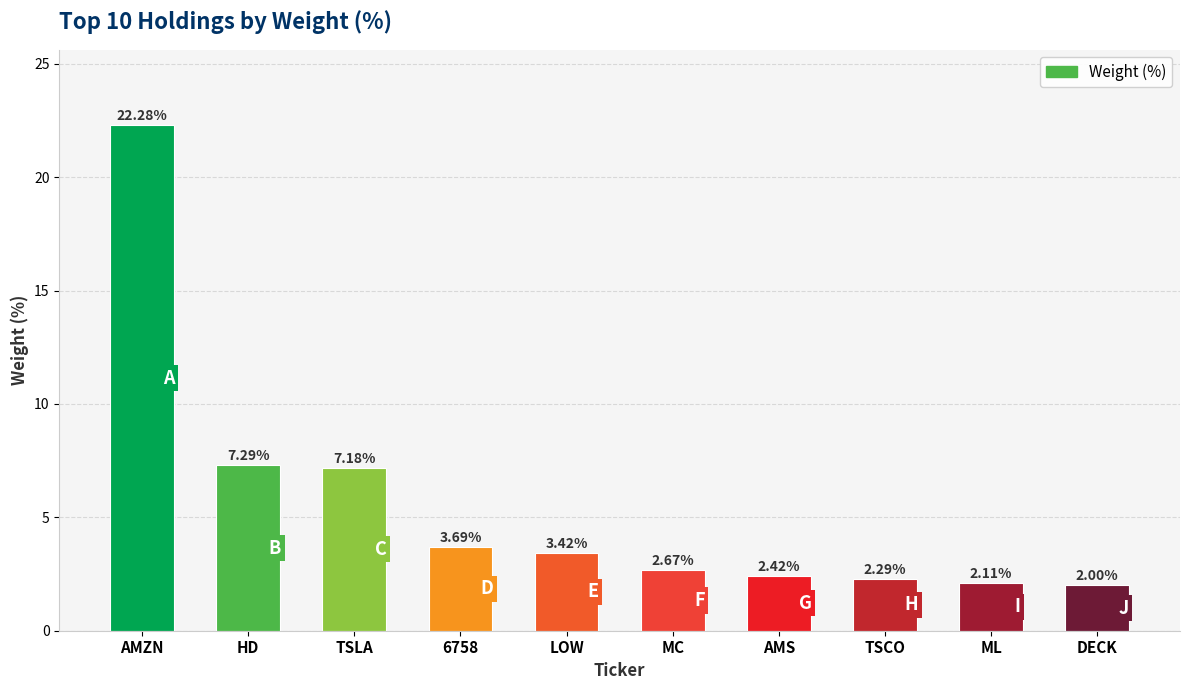

What is the change in value from LOW to AMS?

-1.0